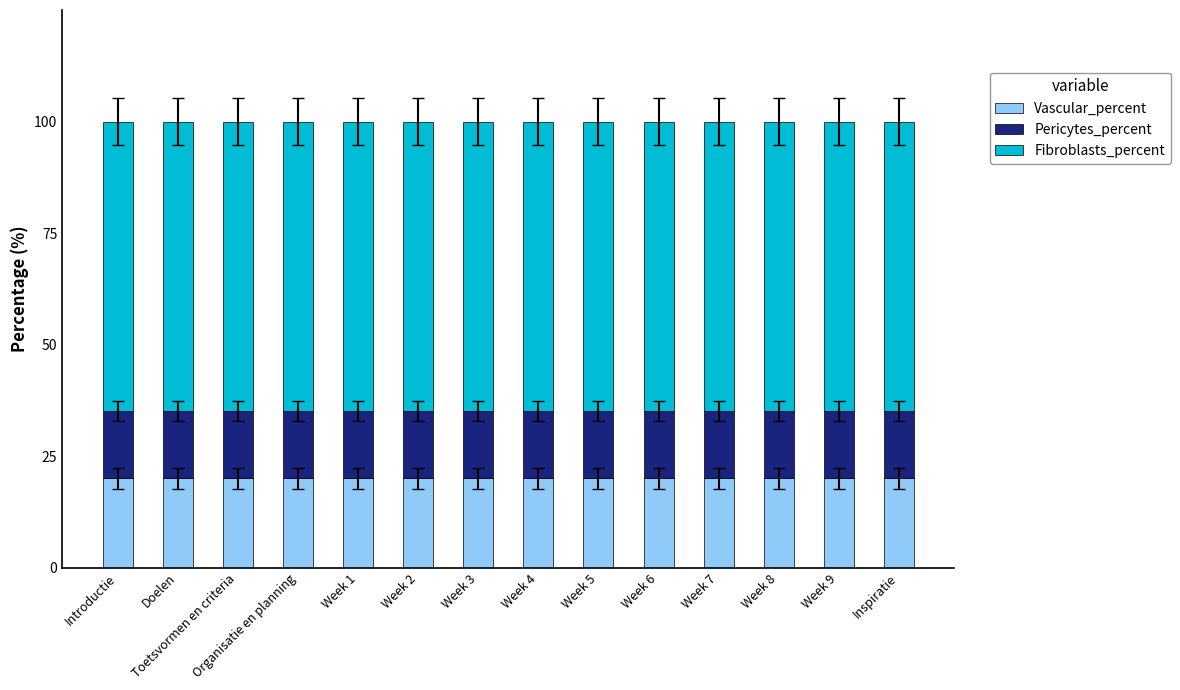

What is the total value across all series at Week 4?

100.0